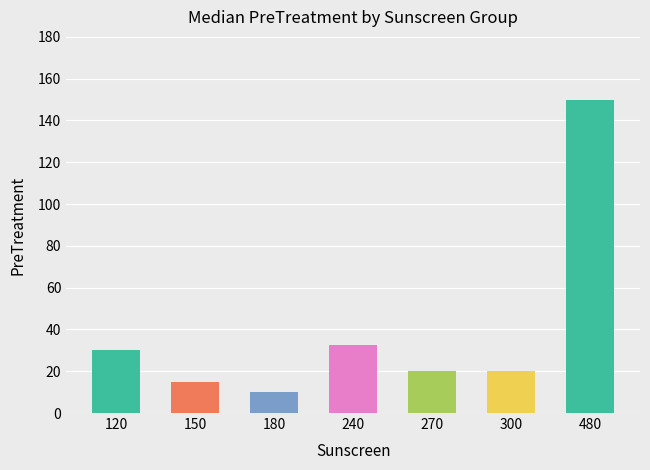

What is the value of the 7th bar from the left?

150.0